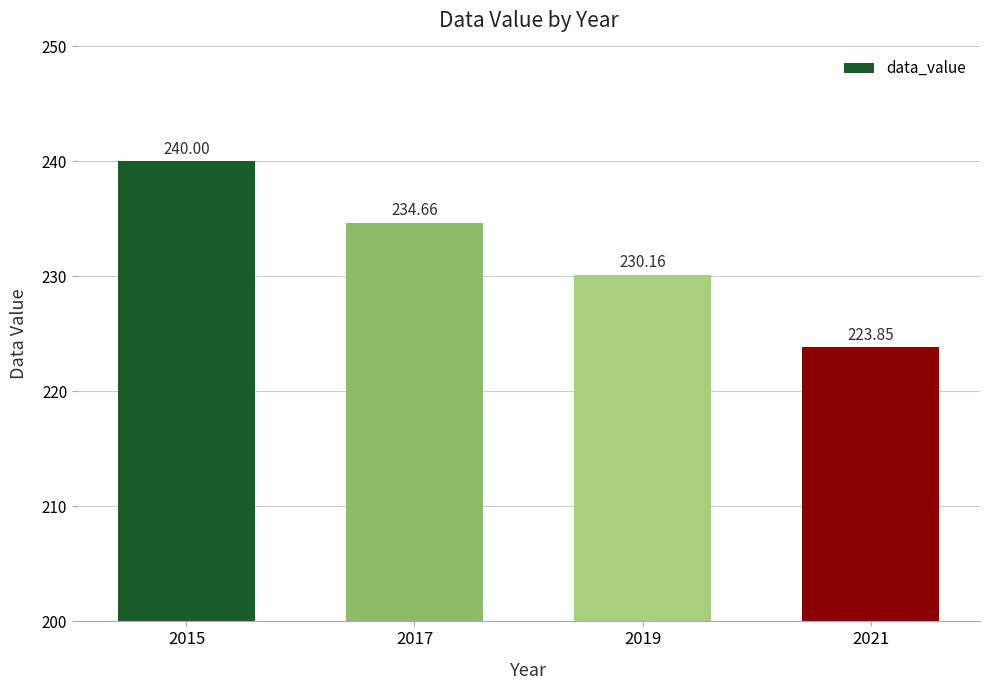

True or false: the data shows 234.7 at 2017.

True